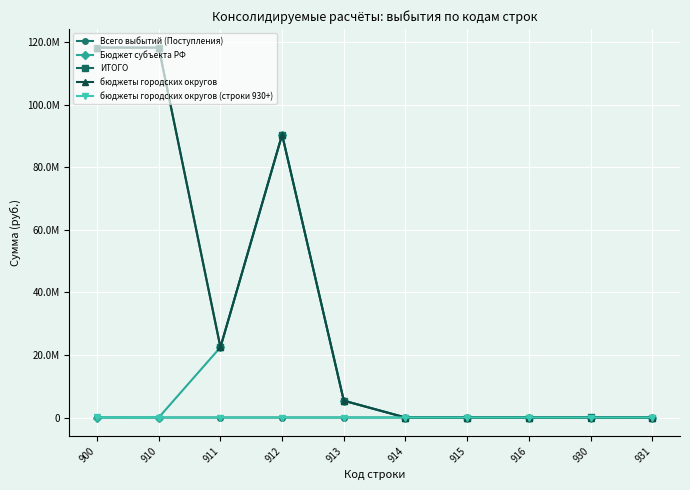

True or false: бюджеты городских округов and Всего выбытий (Поступления) cross at least once.

False